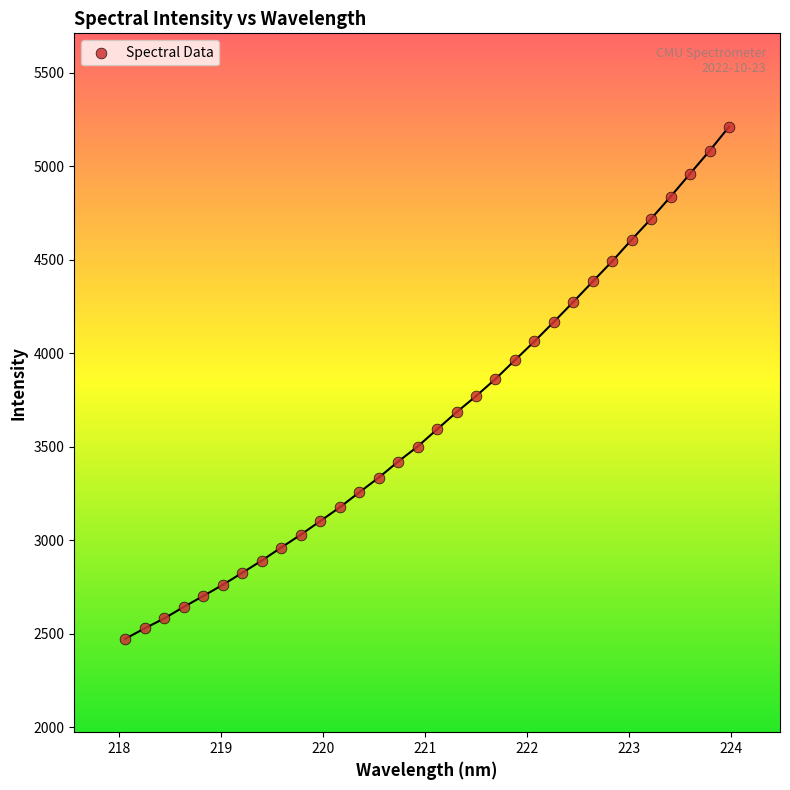

What is the range of X values (max minus min)?

5.9